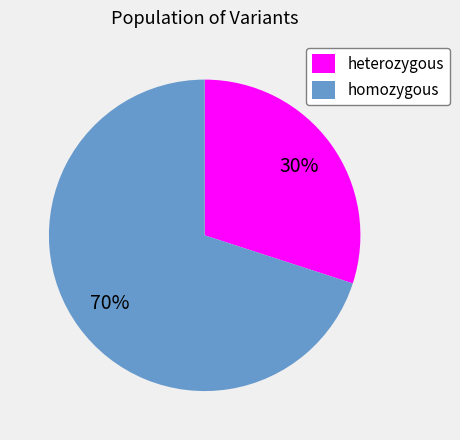

Which slice is the largest?

homozygous